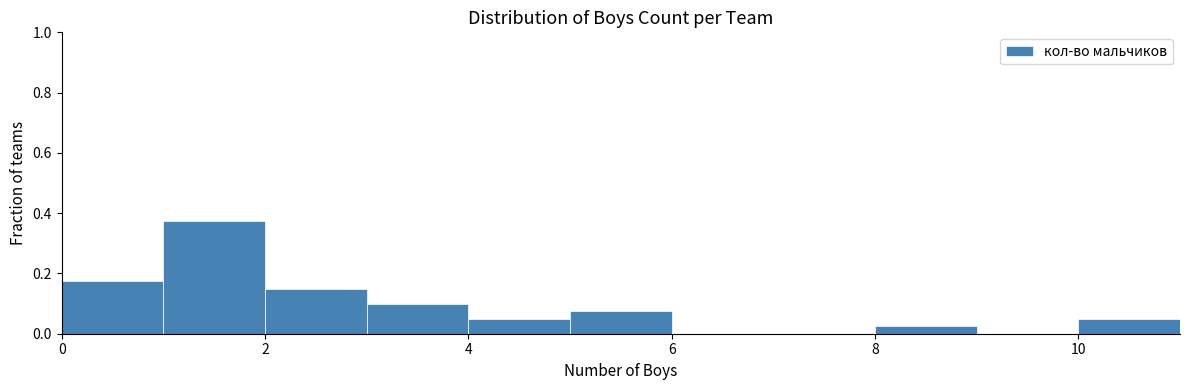

Reading left to right, transcribe this chart: for each bar, give the range it covers on the x-axis and its height. The values are not printed on the chart, so give them approximately, as read against the axis.

0 to 1: 0.18
1 to 2: 0.38
2 to 3: 0.16
3 to 4: 0.10
4 to 5: 0.06
5 to 6: 0.08
6 to 7: 0
7 to 8: 0
8 to 9: 0.02
9 to 10: 0
10 to 11: 0.06